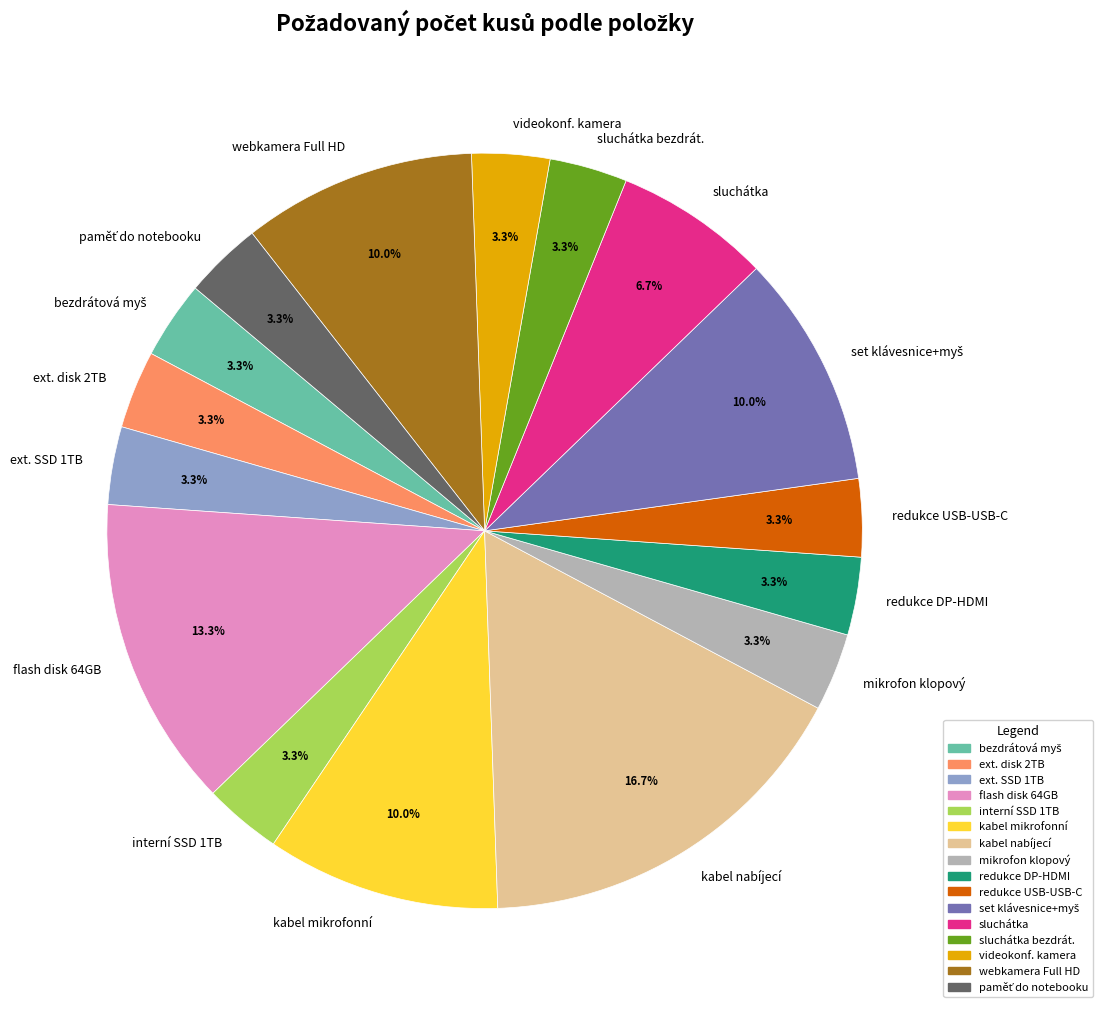

Which category has the biggest portion of the pie?

kabel nabíjecí